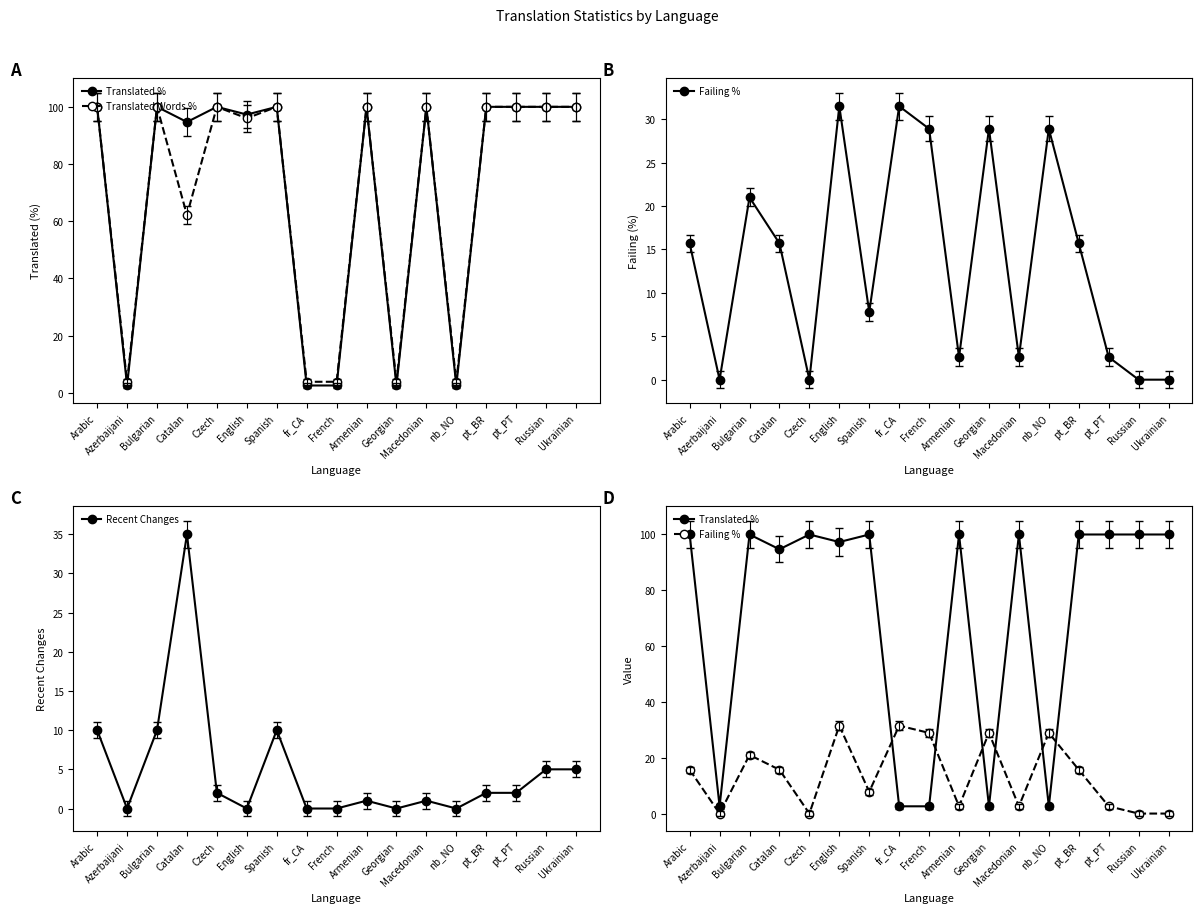

In Translated %, how many points are higher than both neighbors (excluding endpoints)?

5